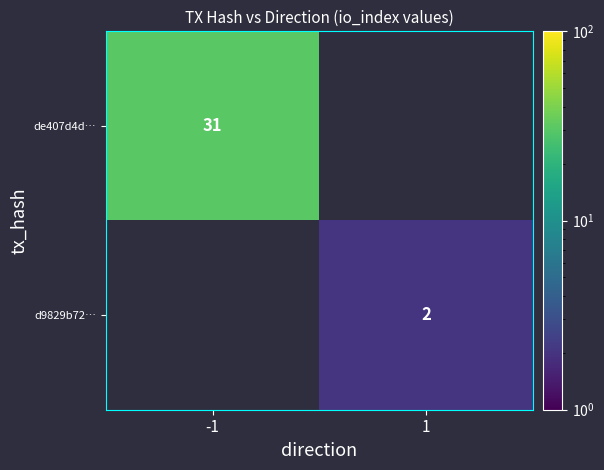

Is it true that de407d4d… equals 10 at -1?

False